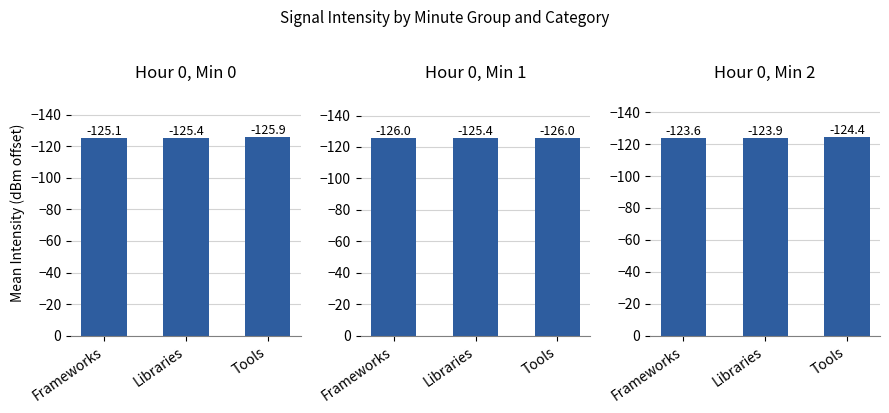

How many bars are there in each group?

3